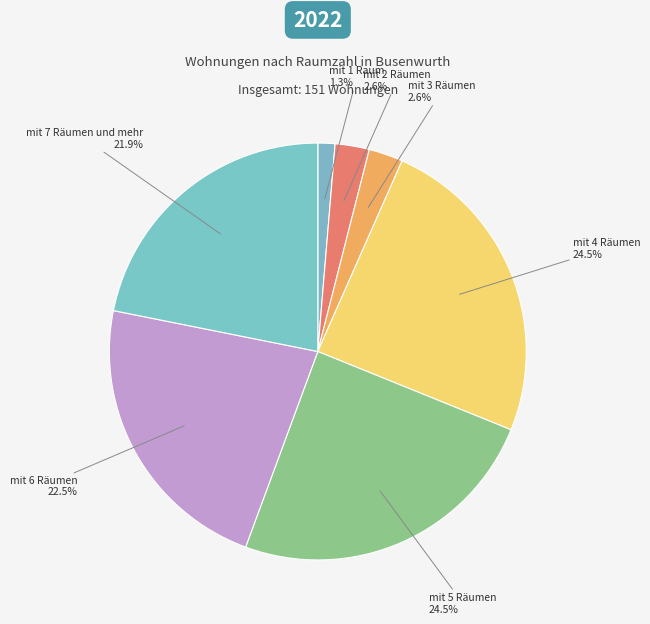

Count the number of slices in the pie.

7